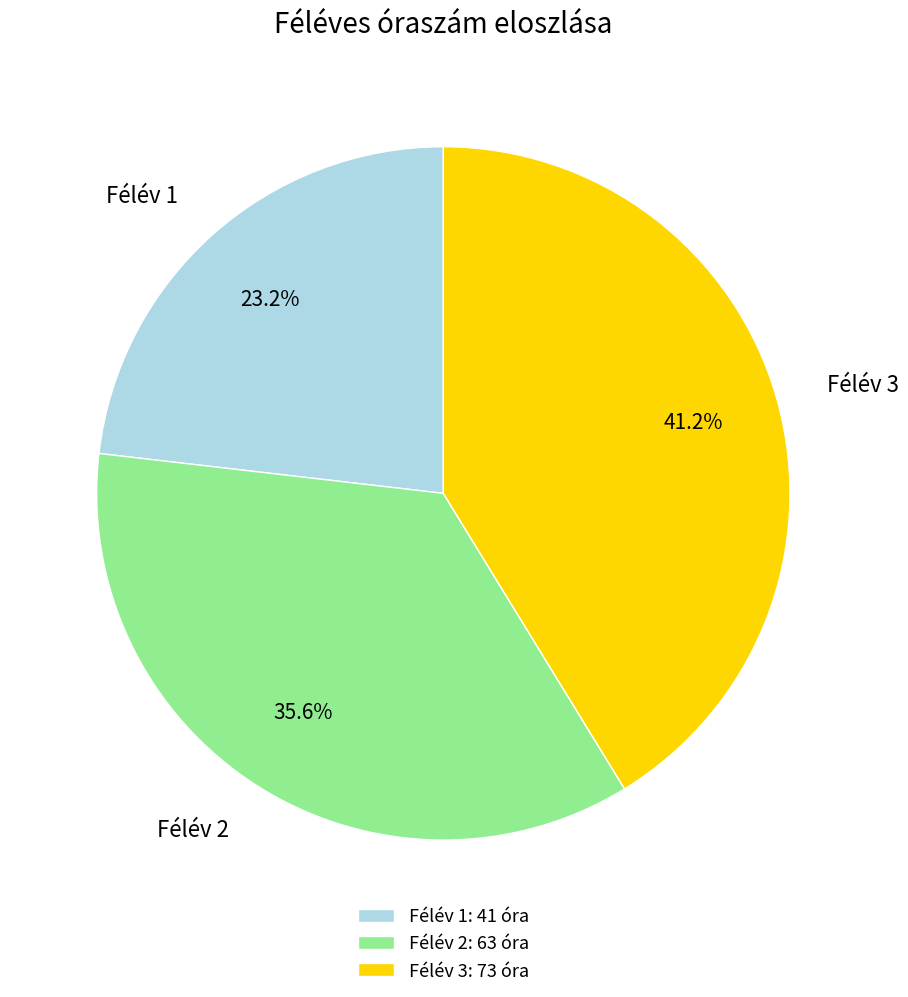

Which has a higher value, Félév 1 or Félév 3?

Félév 3